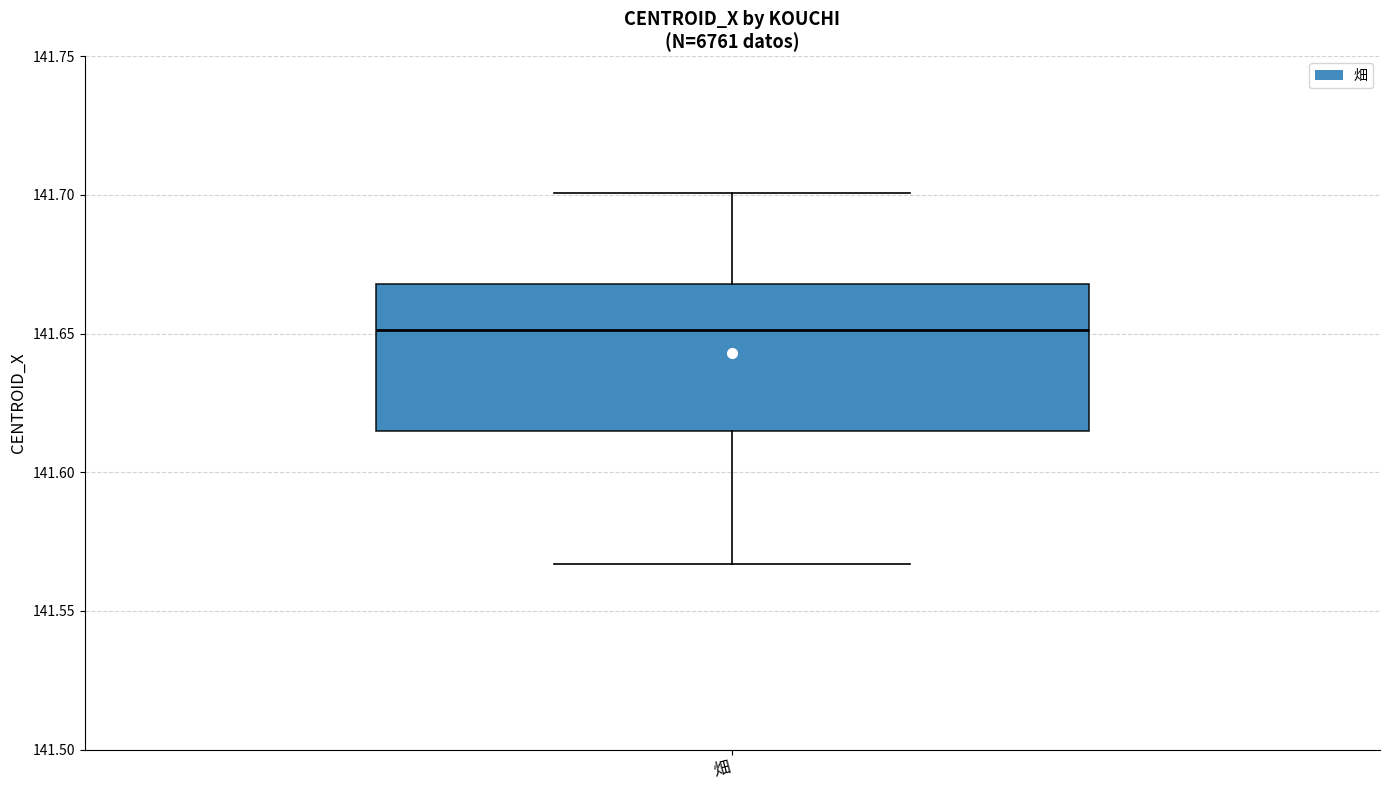

Read this box plot against the y-axis: the position of the median line, the range covered by the box, and the ends of both whiskers. The values are not printed on the chart, so give them approximately, as read against the axis.

median 141.650, box 141.615 to 141.670, whiskers 141.565 to 141.700